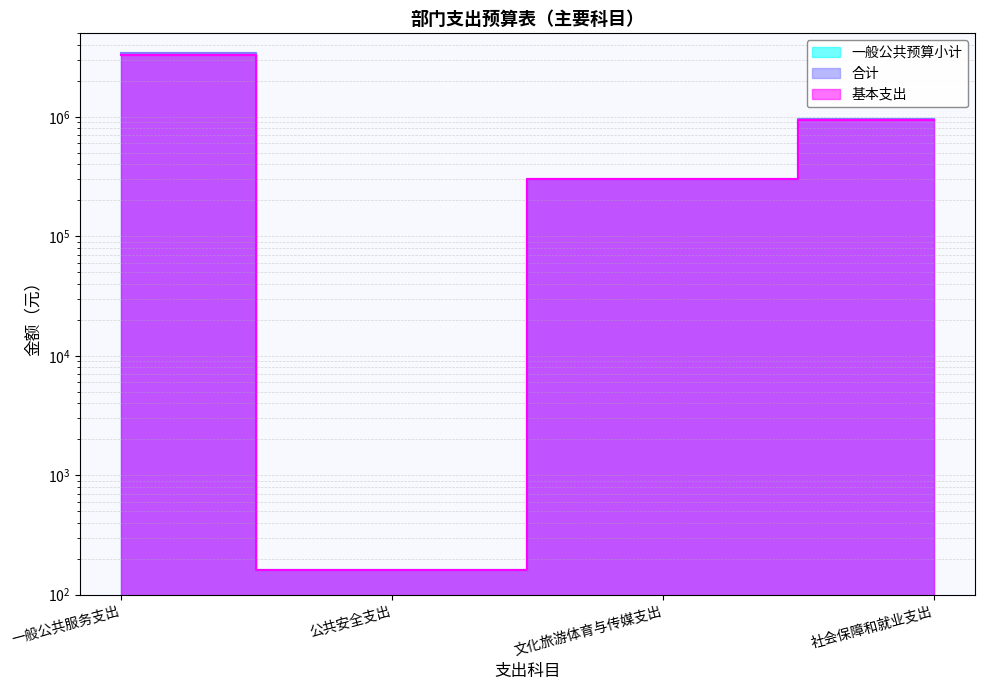

What is the label of the 4th point from the left?

社会保障和就业支出